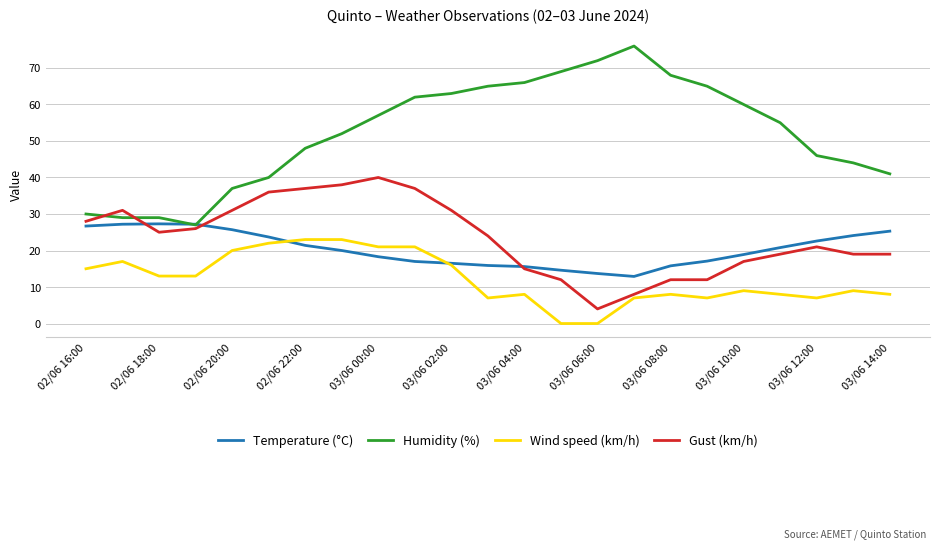

What is the sum of all Wind speed (km/h) values?

282.0